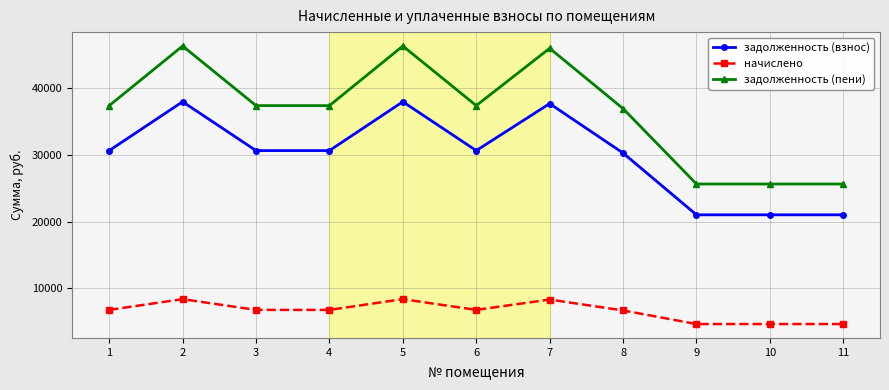

Rank the series at 9 from lowest to highest value.

начислено, задолженность (взнос), задолженность (пени)